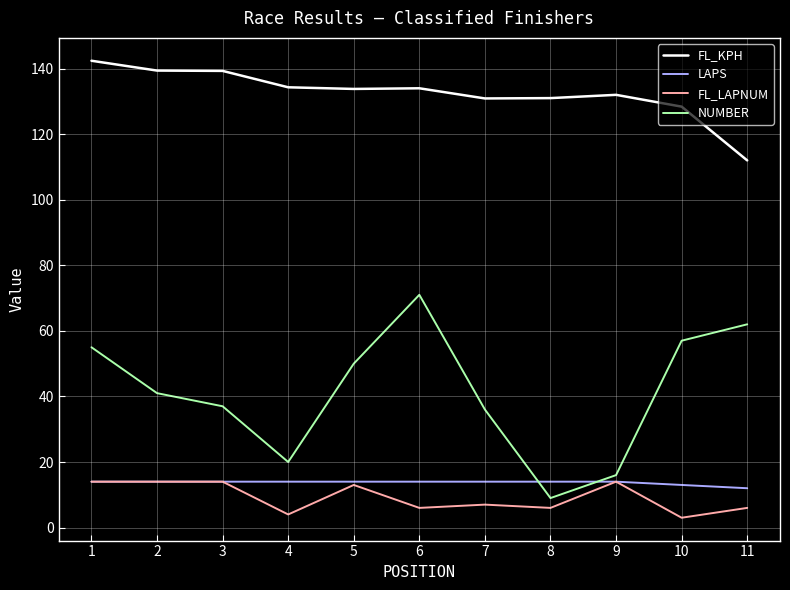

Rank the series at 8 from highest to lowest value.

FL_KPH, LAPS, NUMBER, FL_LAPNUM